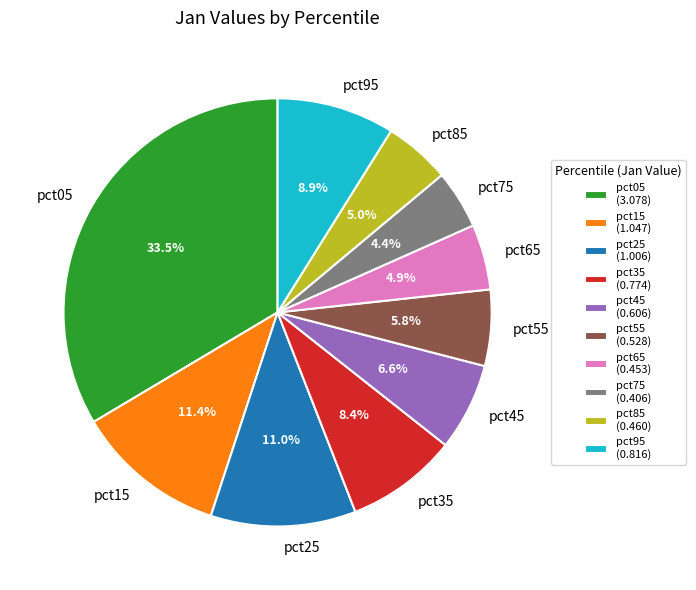

How many segments does this pie chart have?

10